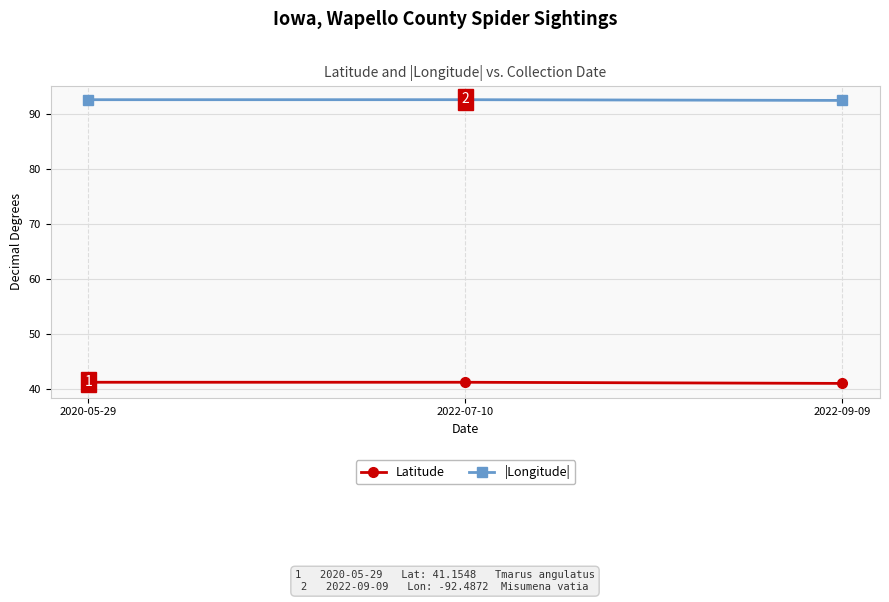

How many series are shown in this chart?

2